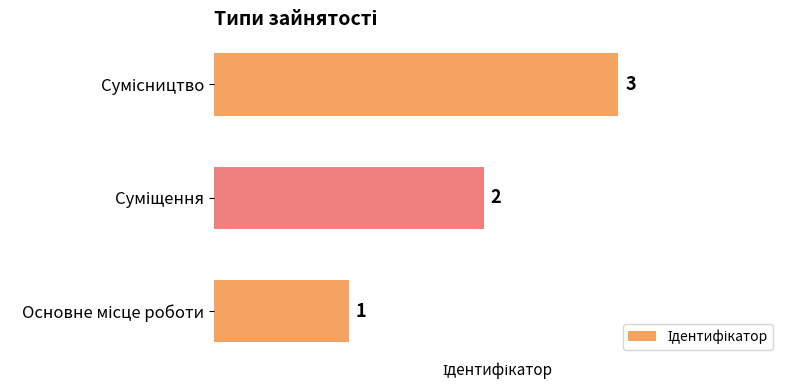

What is the maximum value shown in the chart?

3